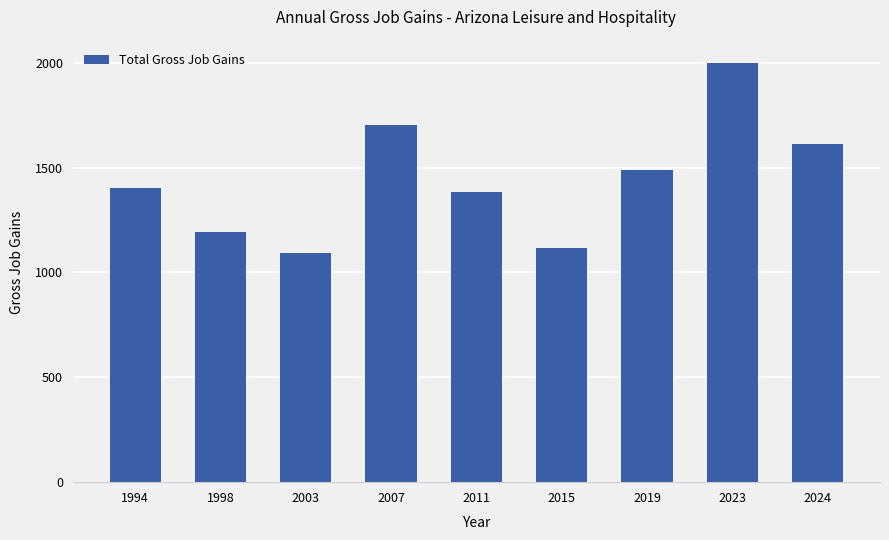

How many categories are shown in the chart?

9